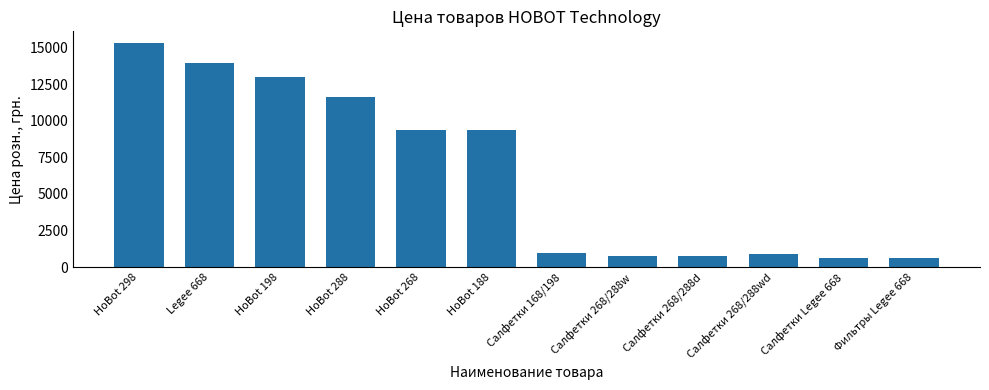

The chart shows a value of 595 at Салфетки Legee 668. True or false?

True